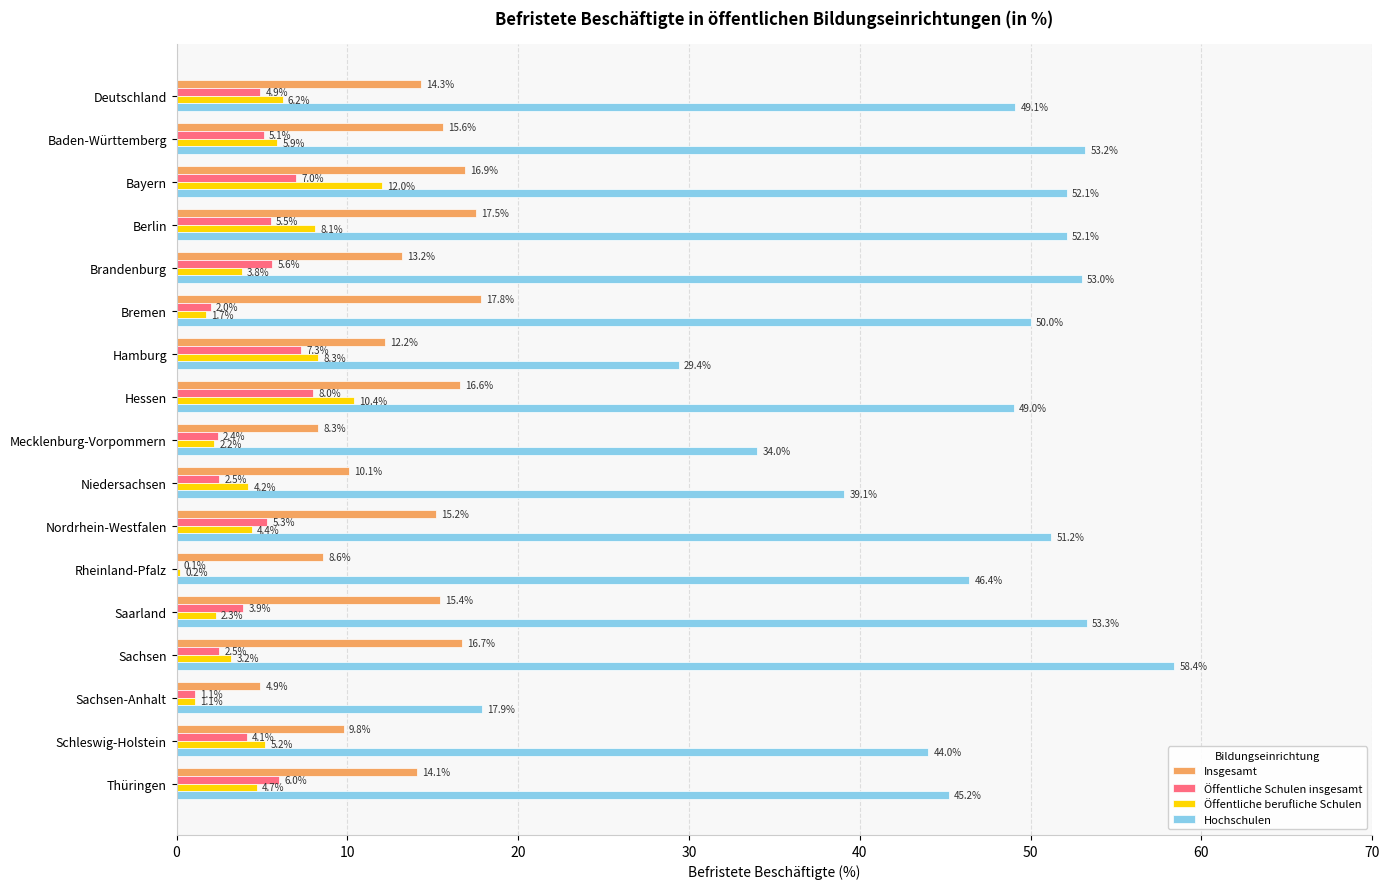

Count the number of data series in this chart.

4